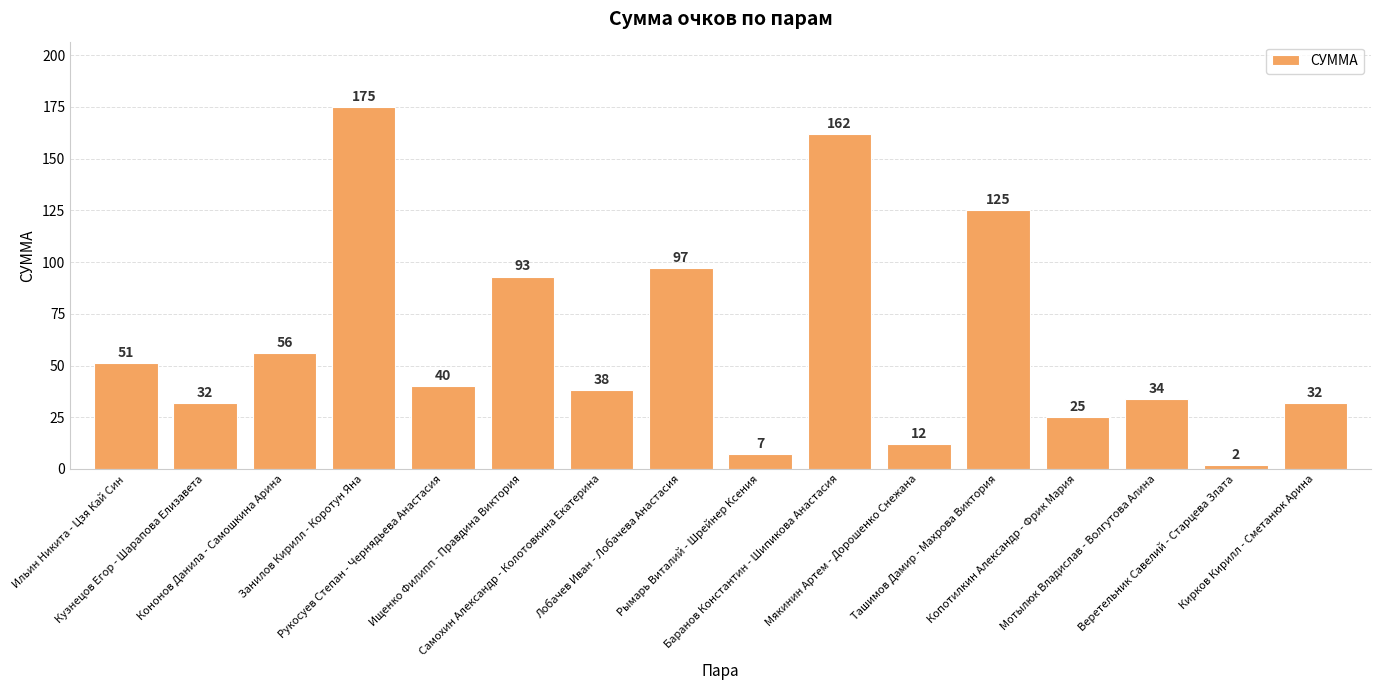

Reading left to right, list all the values displayed in this chart.

51	32	56	175	40	93	38	97	7	162	12	125	25	34	2	32